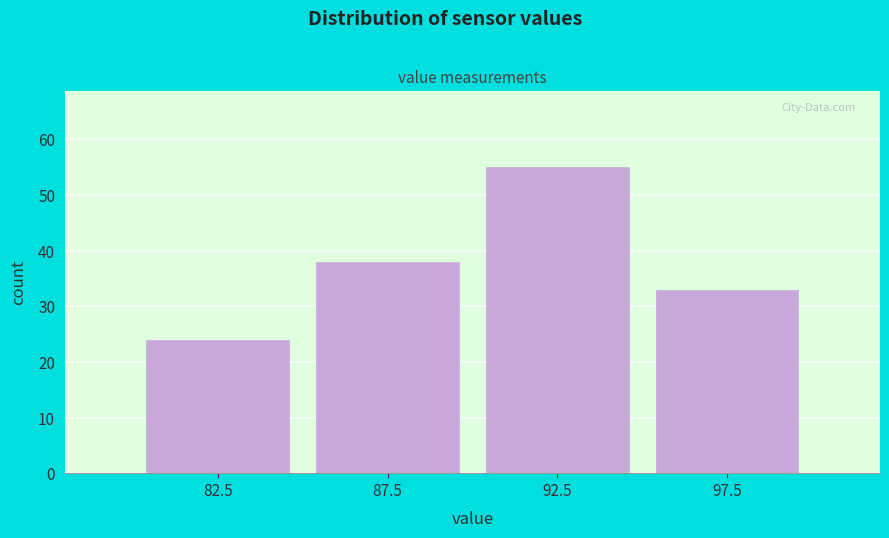

How tall is the bar that spans 95 to 100 on the x-axis? The values are not printed on the chart, so give them approximately, as read against the axis.

33